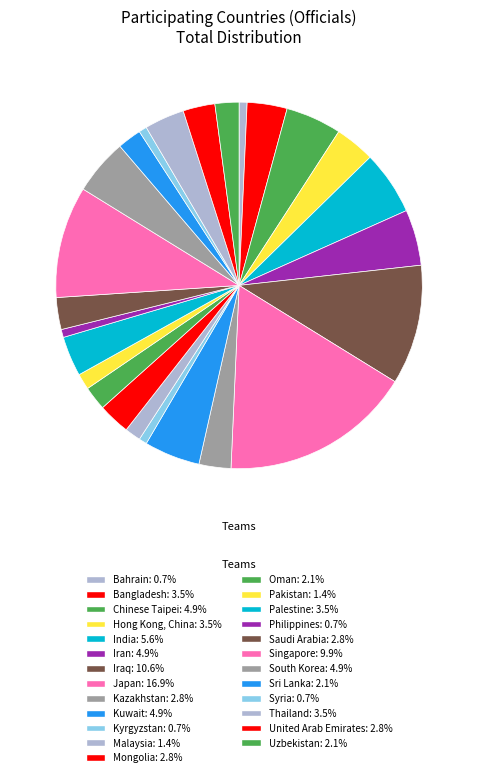

How many segments does this pie chart have?

25